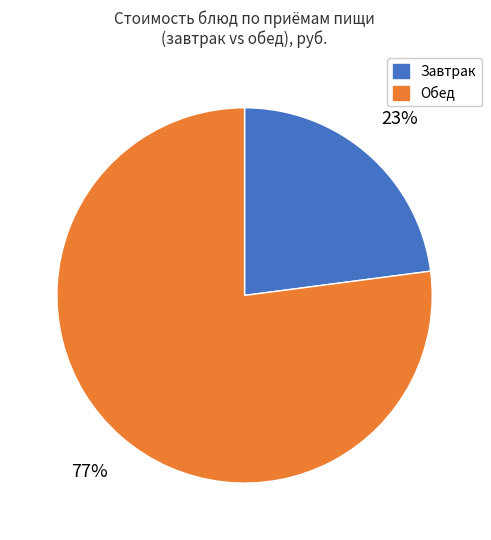

Is there any slice that represents more than half of the pie?

Yes